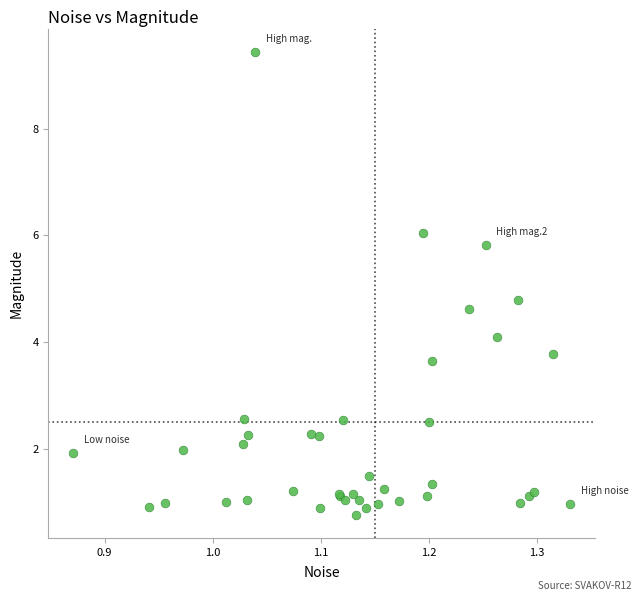

What Y value in the scatter plot is closest to 5?

4.8